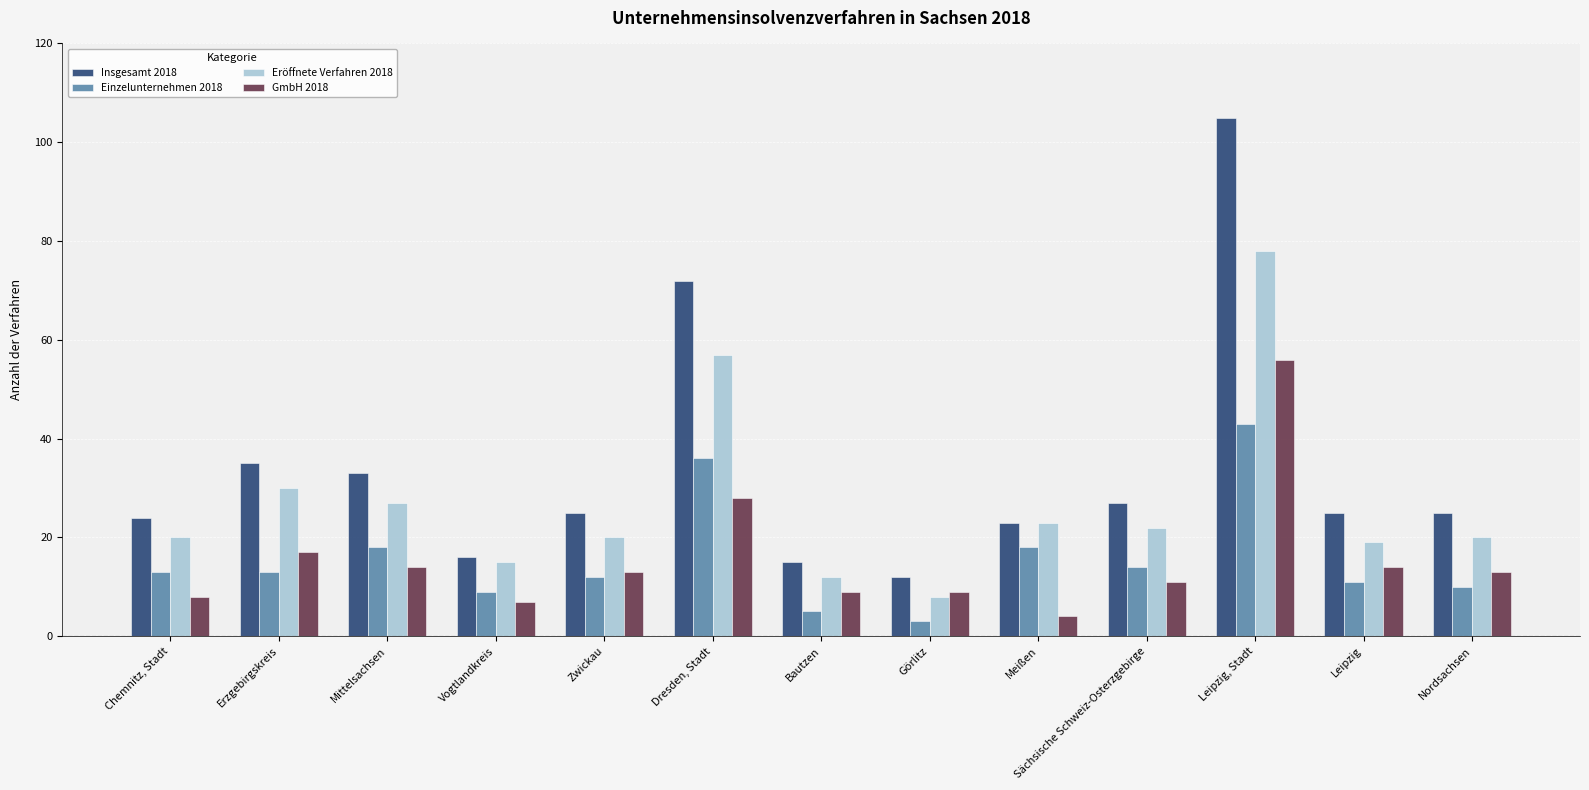

Reading right to left, what are all the values shown in this chart?

Insgesamt 2018: 25	25	105	27	23	12	15	72	25	16	33	35	24
Einzelunternehmen 2018: 10	11	43	14	18	3	5	36	12	9	18	13	13
Eröffnete Verfahren 2018: 20	19	78	22	23	8	12	57	20	15	27	30	20
GmbH 2018: 13	14	56	11	4	9	9	28	13	7	14	17	8